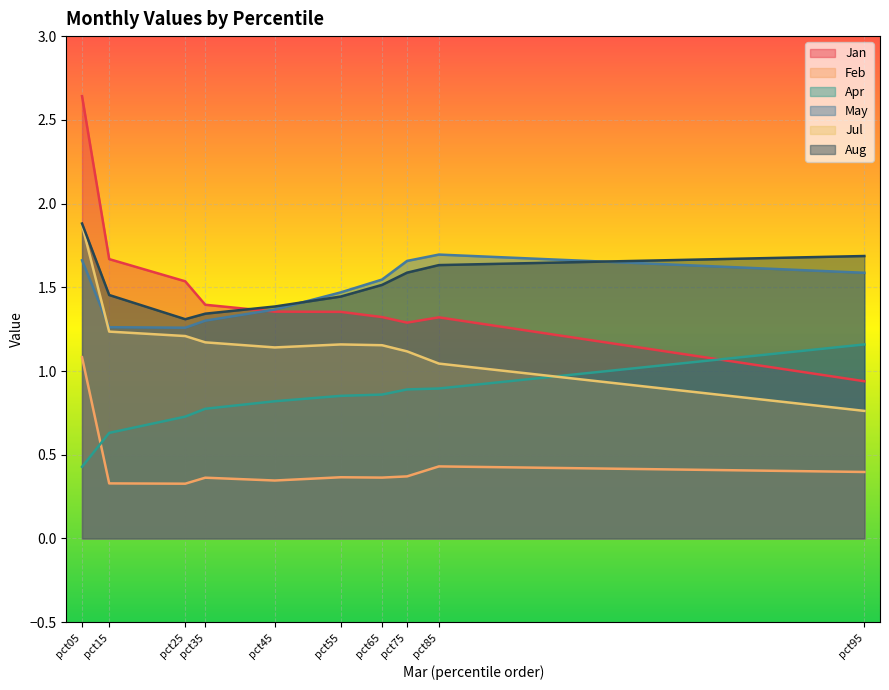

What is the average value of the Jan series?

1.5